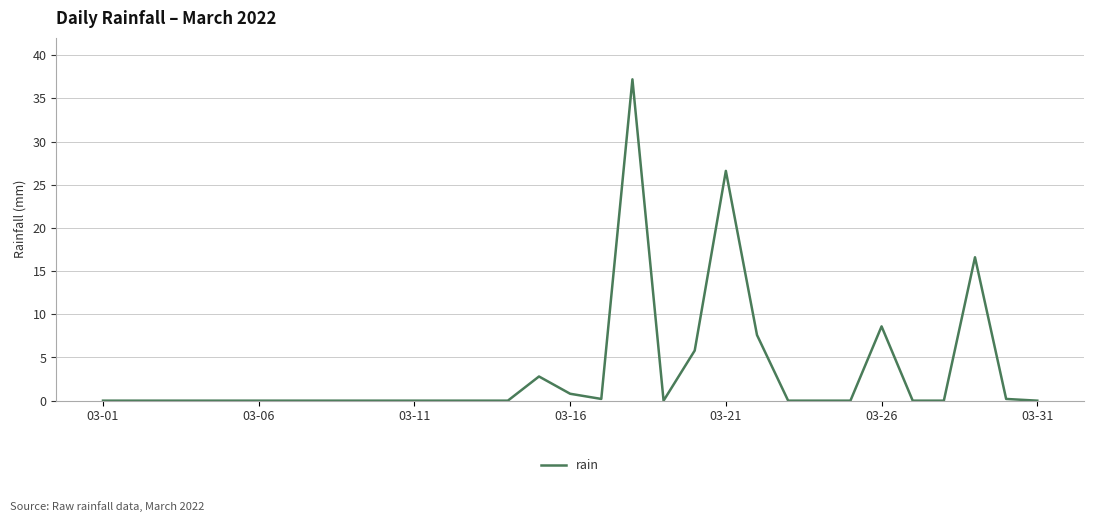

What is the difference between the maximum and minimum values?

37.2